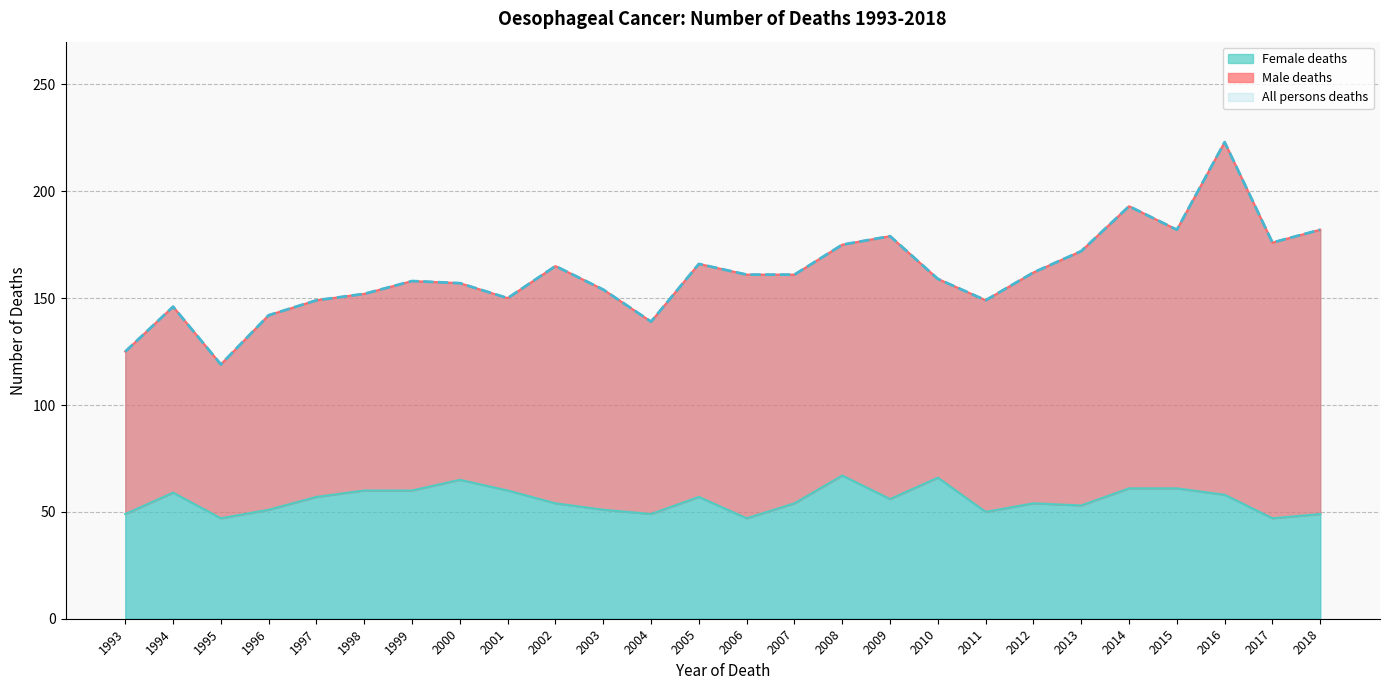

At how many categories does at least one series exceed 214?

1